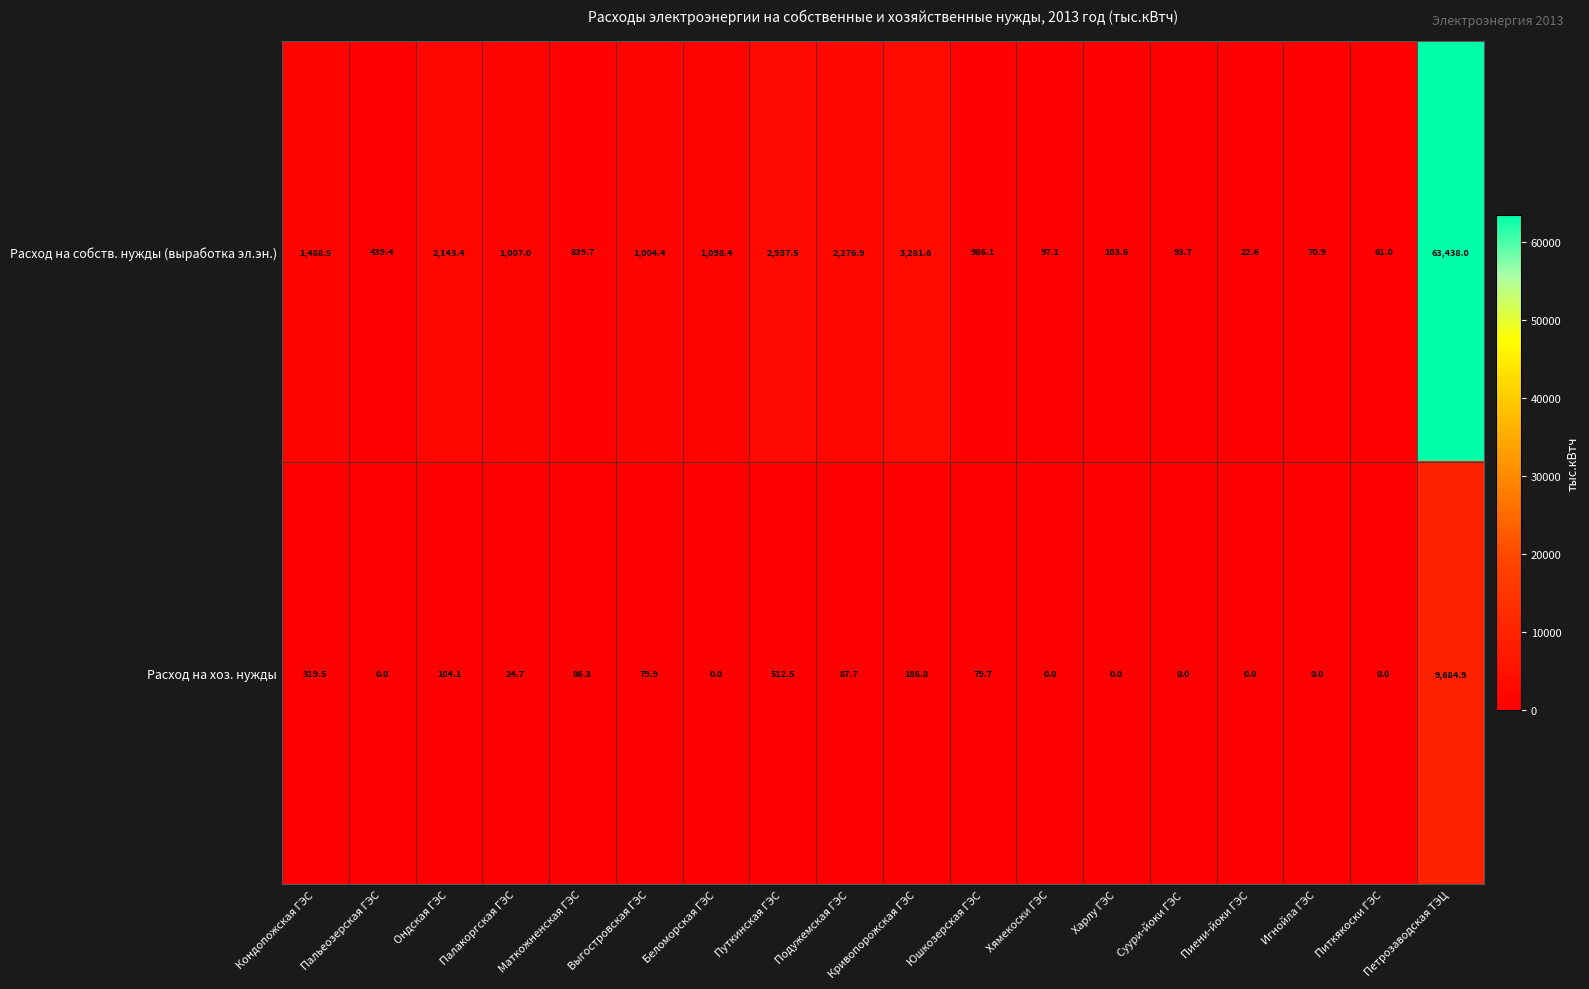

What is the maximum value for Расход на хоз. нужды?

9684.9